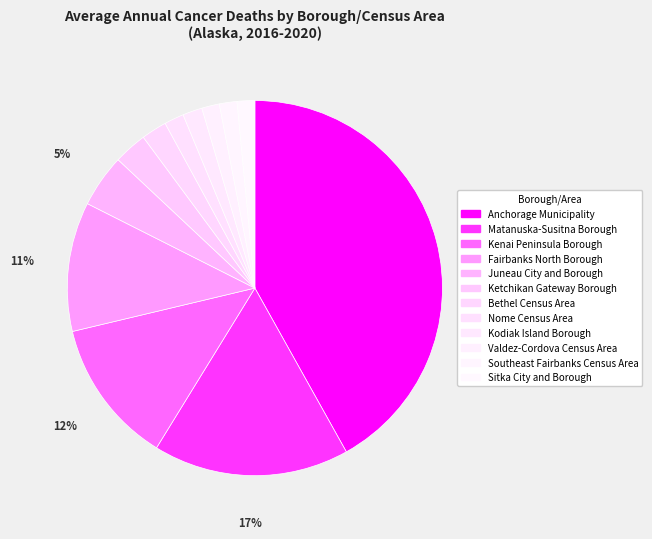

What is the change in value from Kenai Peninsula Borough to Ketchikan Gateway Borough?

-57